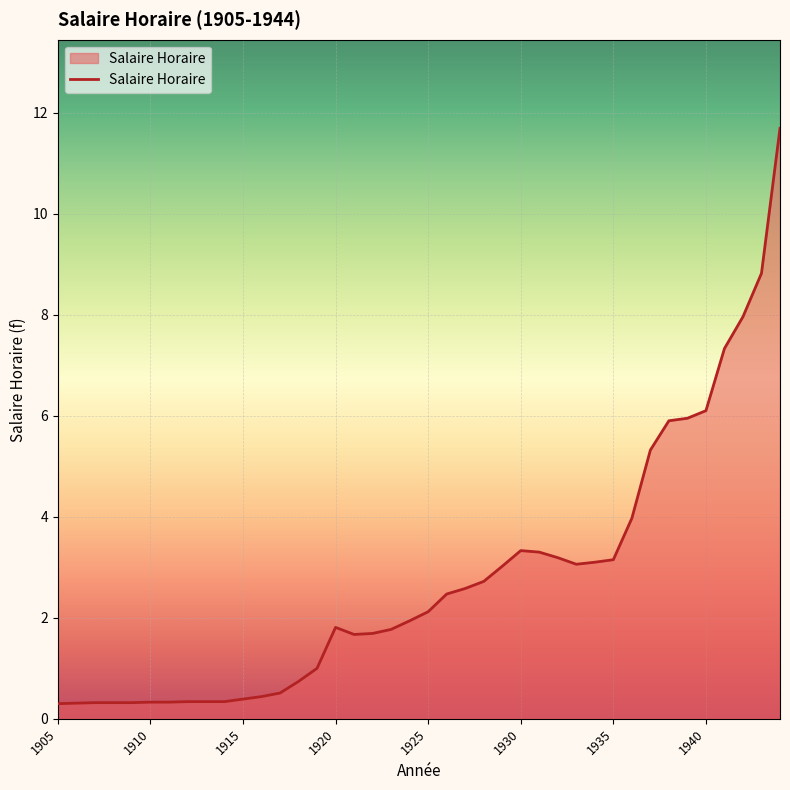

What is the minimum value shown in the chart?

0.3